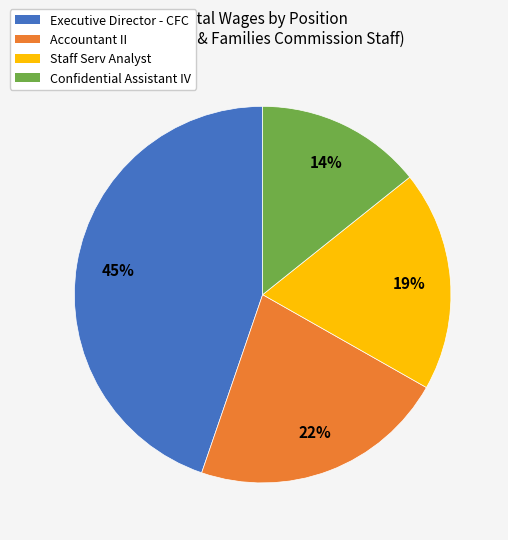

How many segments does this pie chart have?

4